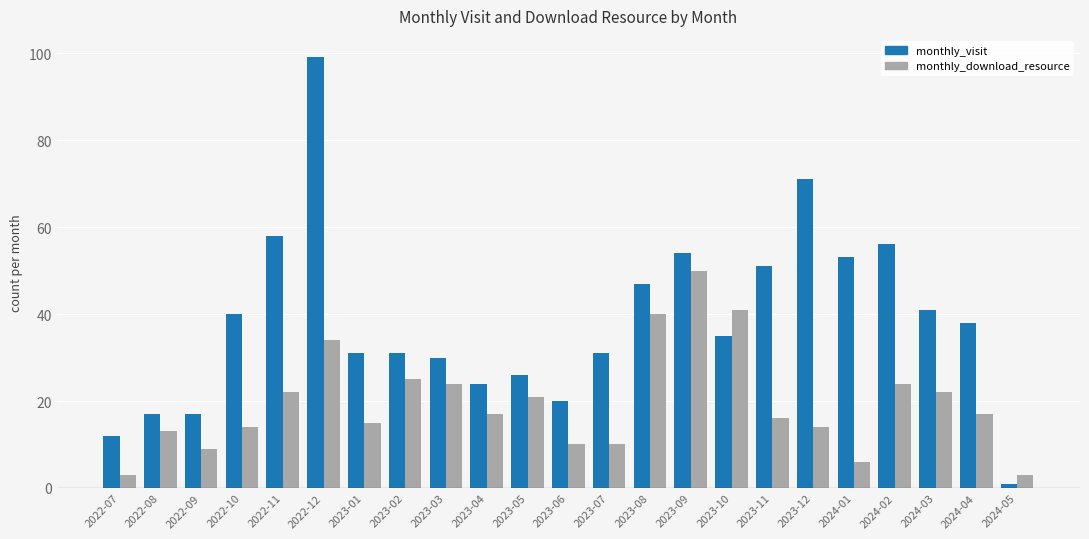

Which series has the largest total across all categories?

monthly_visit